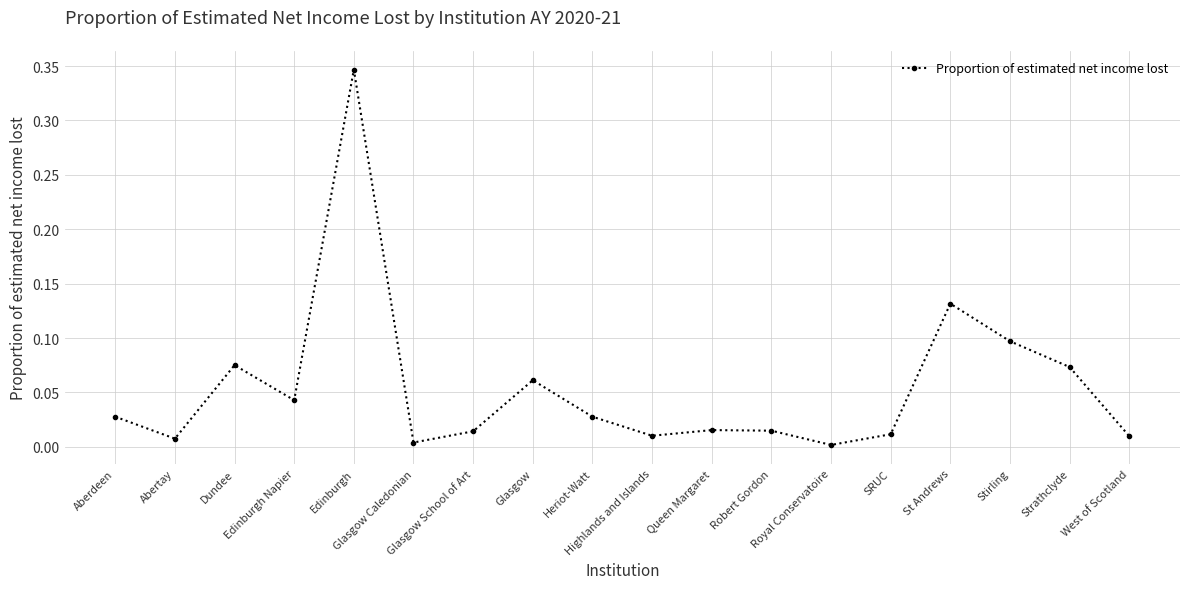

True or false: the data shows 0.0 at Dundee.

False